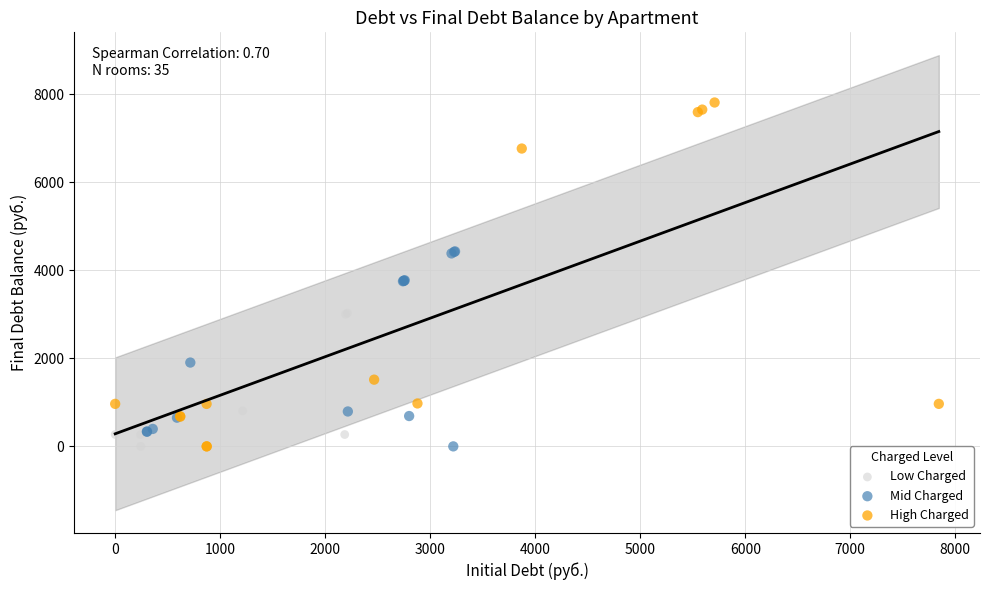

Which series has the largest Y range (max minus min)?

High Charged